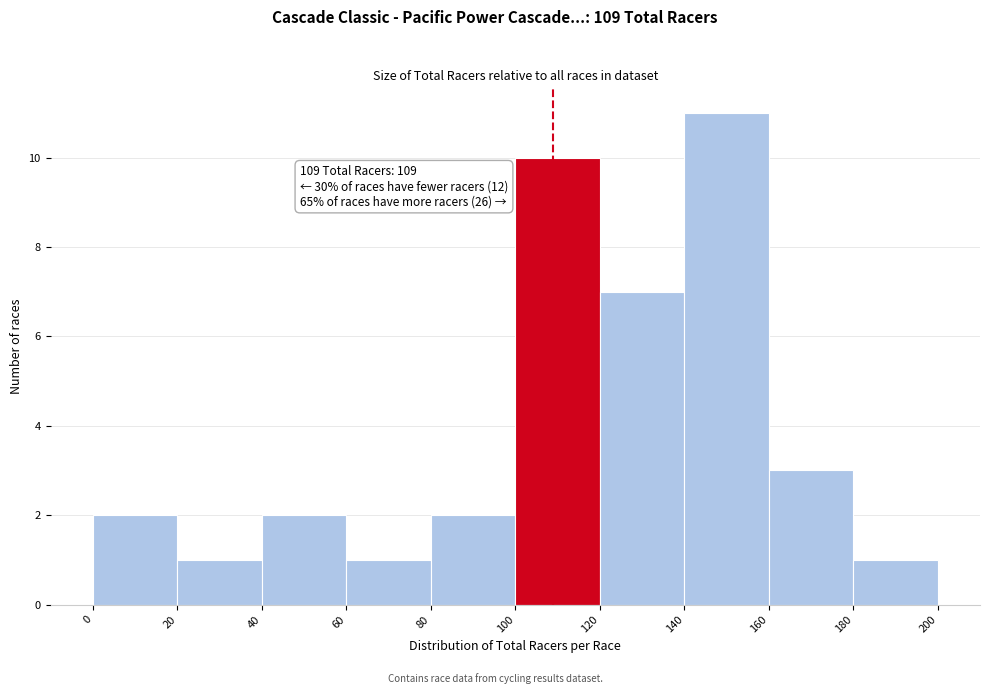

Which range on the x-axis has the tallest bar?

140 to 160